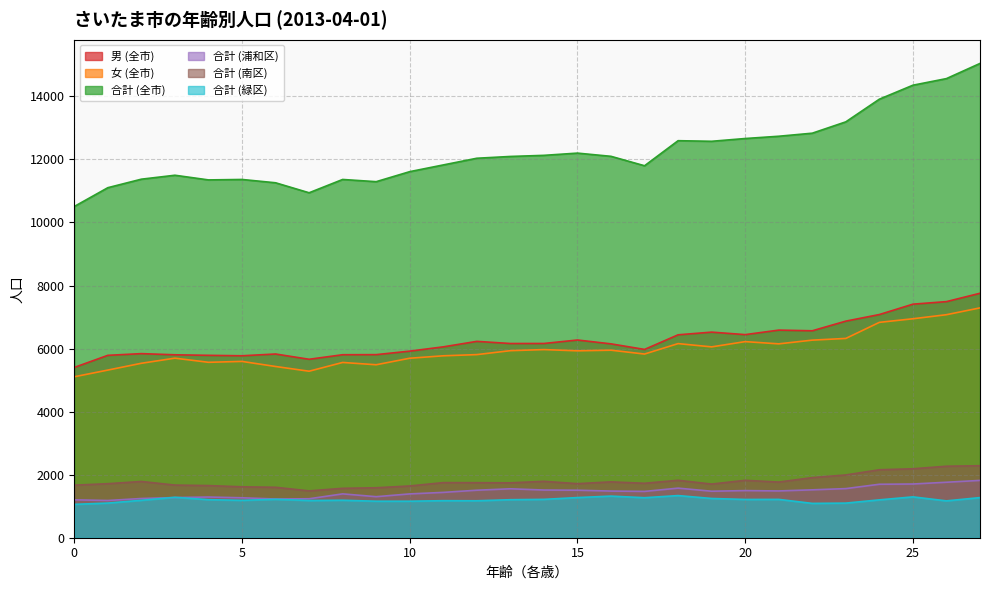

What is the total value across all series at 20?

29858